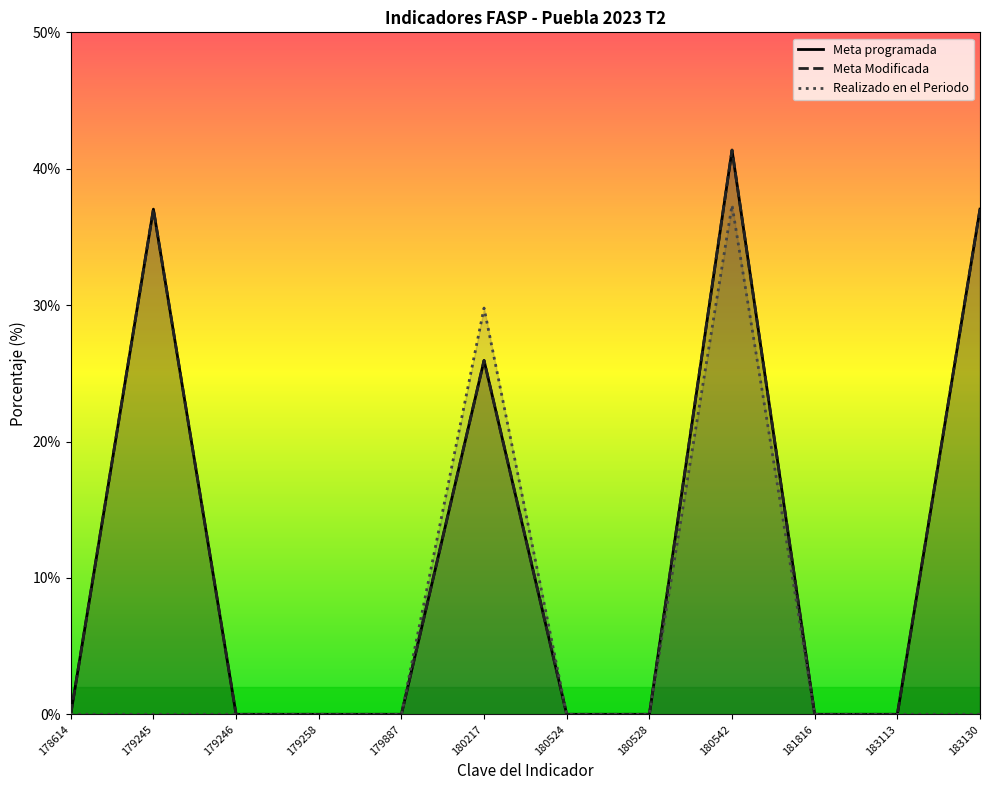

Which category has the highest value across all series?

180542